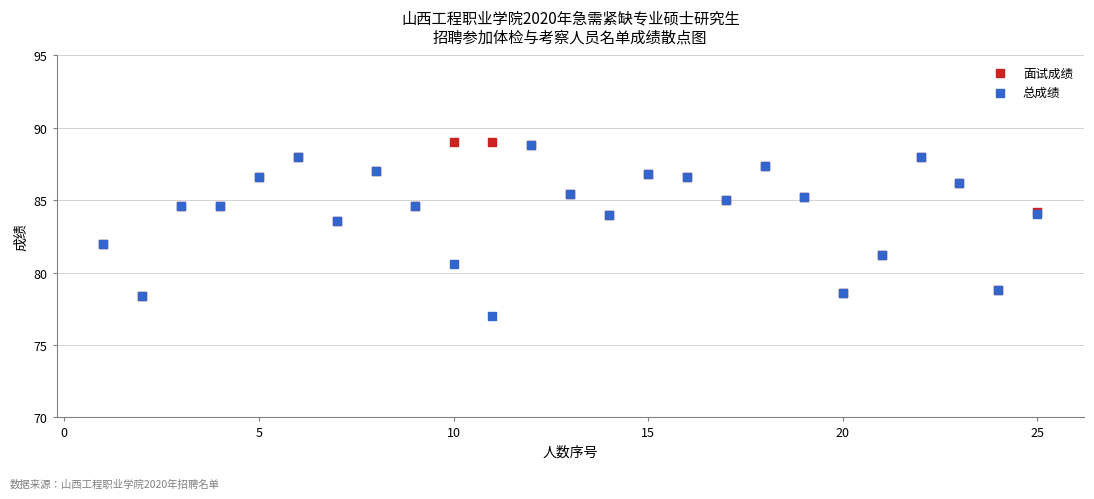

What are all the series names shown in the legend?

面试成绩, 总成绩